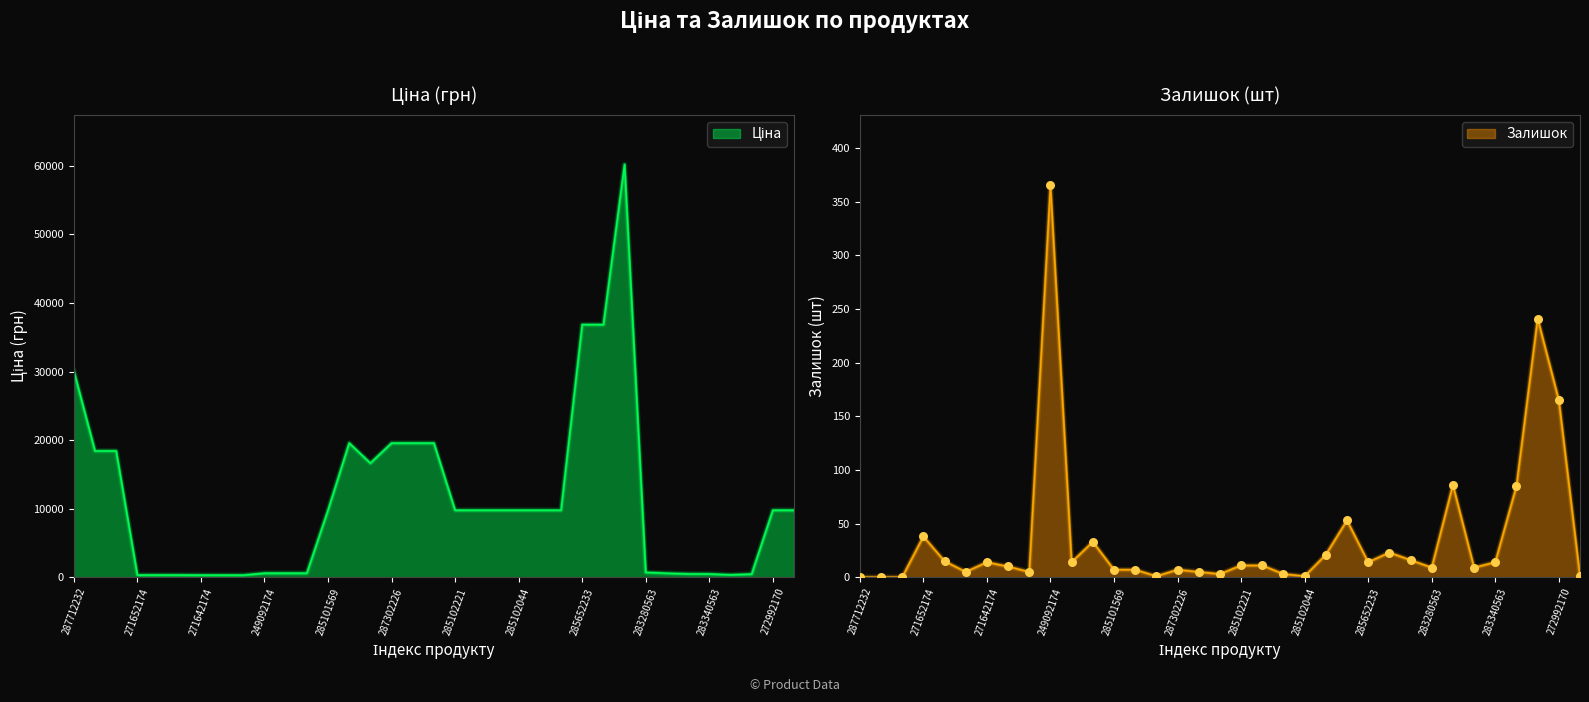

Which series contains the highest Y value?

Ціна